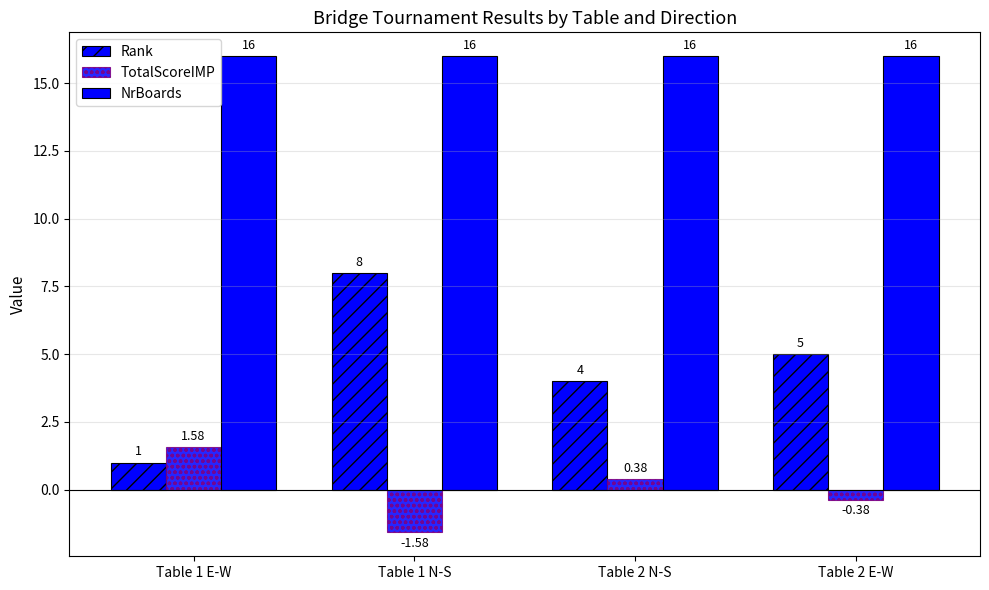

At Table 1 E-W, list the series in order from largest to smallest.

NrBoards, TotalScoreIMP, Rank